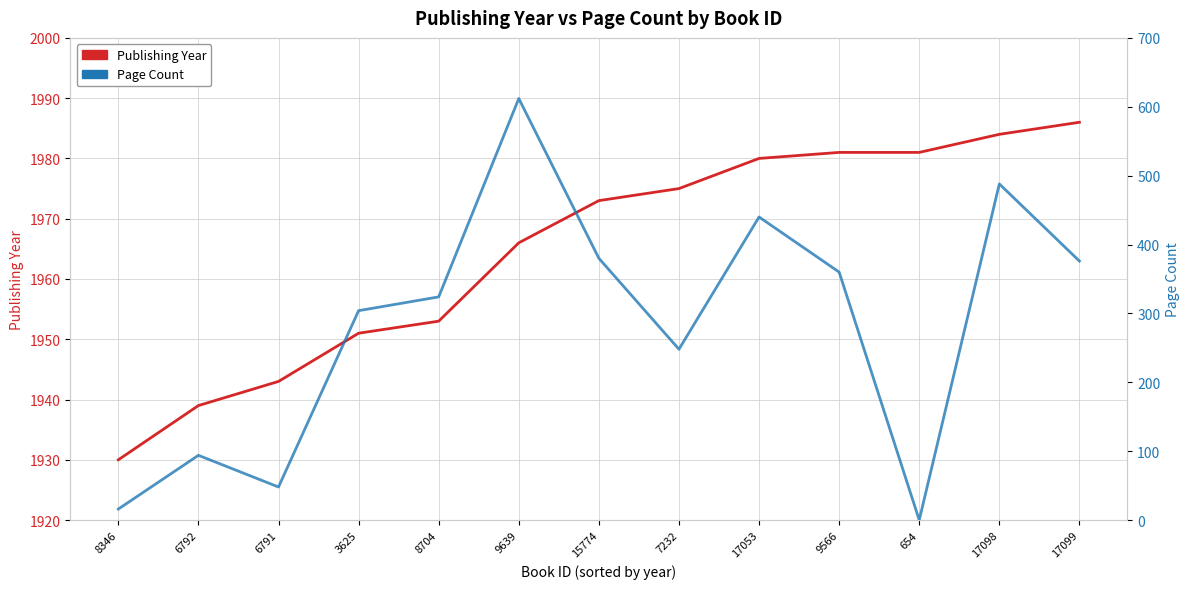

Reading left to right, what are all the values shown in this chart?

Publishing Year: 1930	1939	1943	1951	1953	1966	1973	1975	1980	1981	1981	1984	1986
Page Count: 16	94	48	304	324	612	380	248	440	360	0	488	376